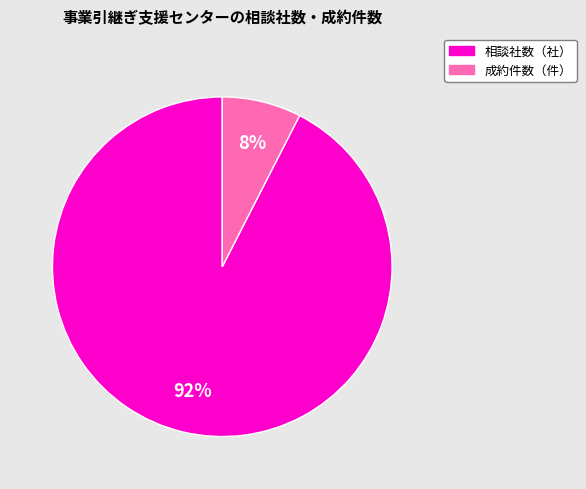

Is there any slice that represents more than half of the pie?

Yes